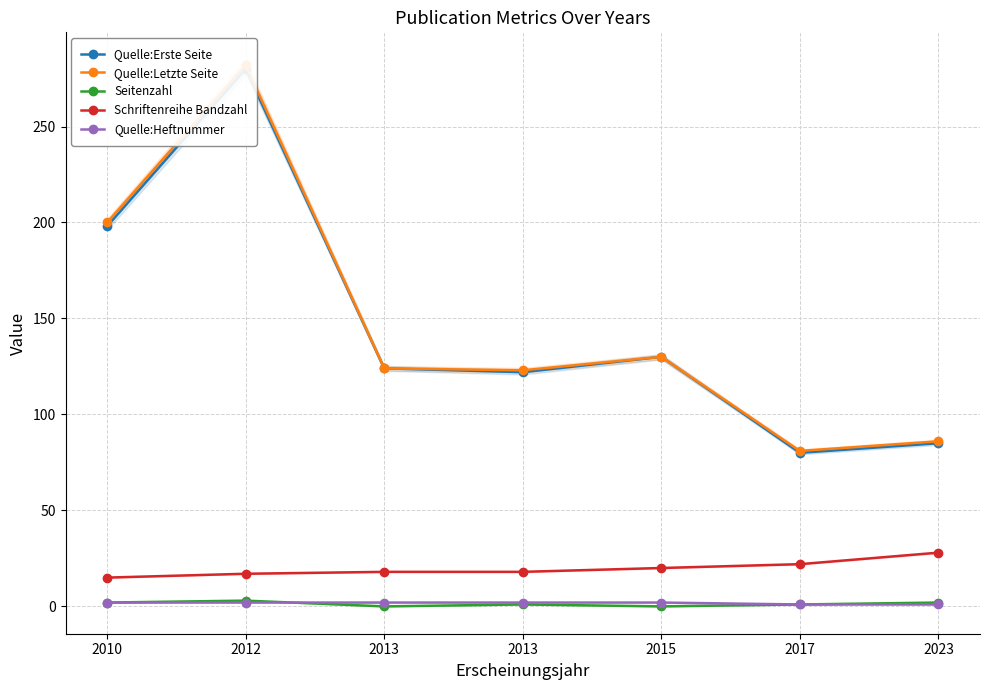

Count the number of categories in the chart.

7